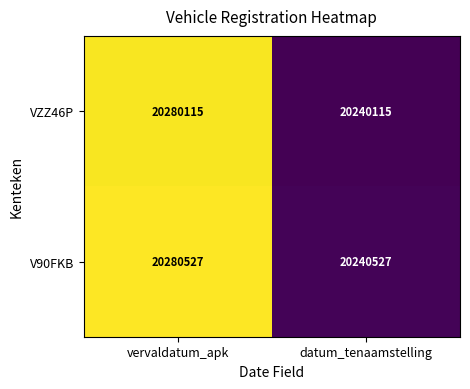

What is the sum of the V90FKB values at datum_tenaamstelling and vervaldatum_apk?

40521054